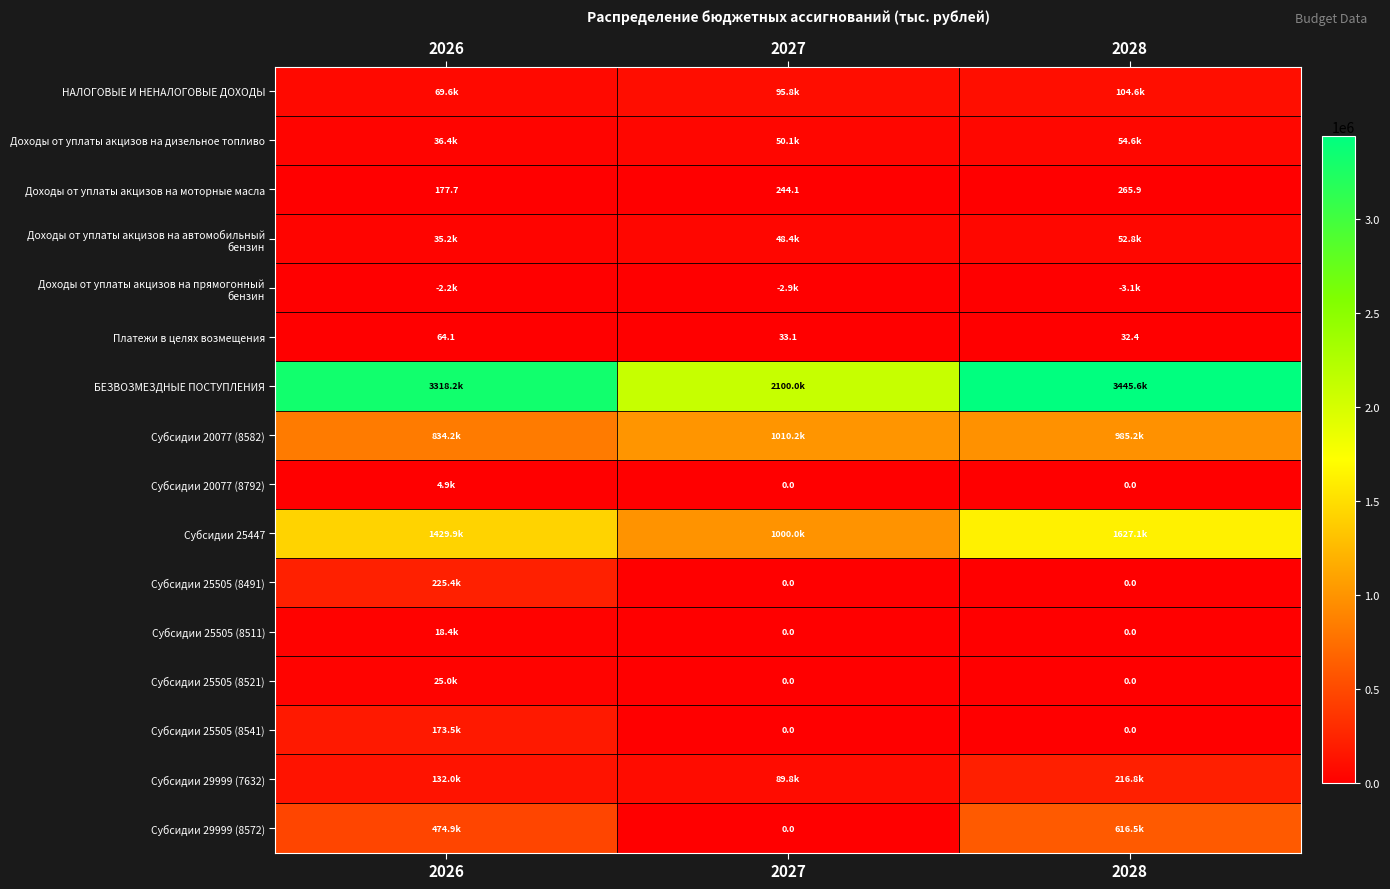

Which has a higher value, 2028 or 2026?

2028